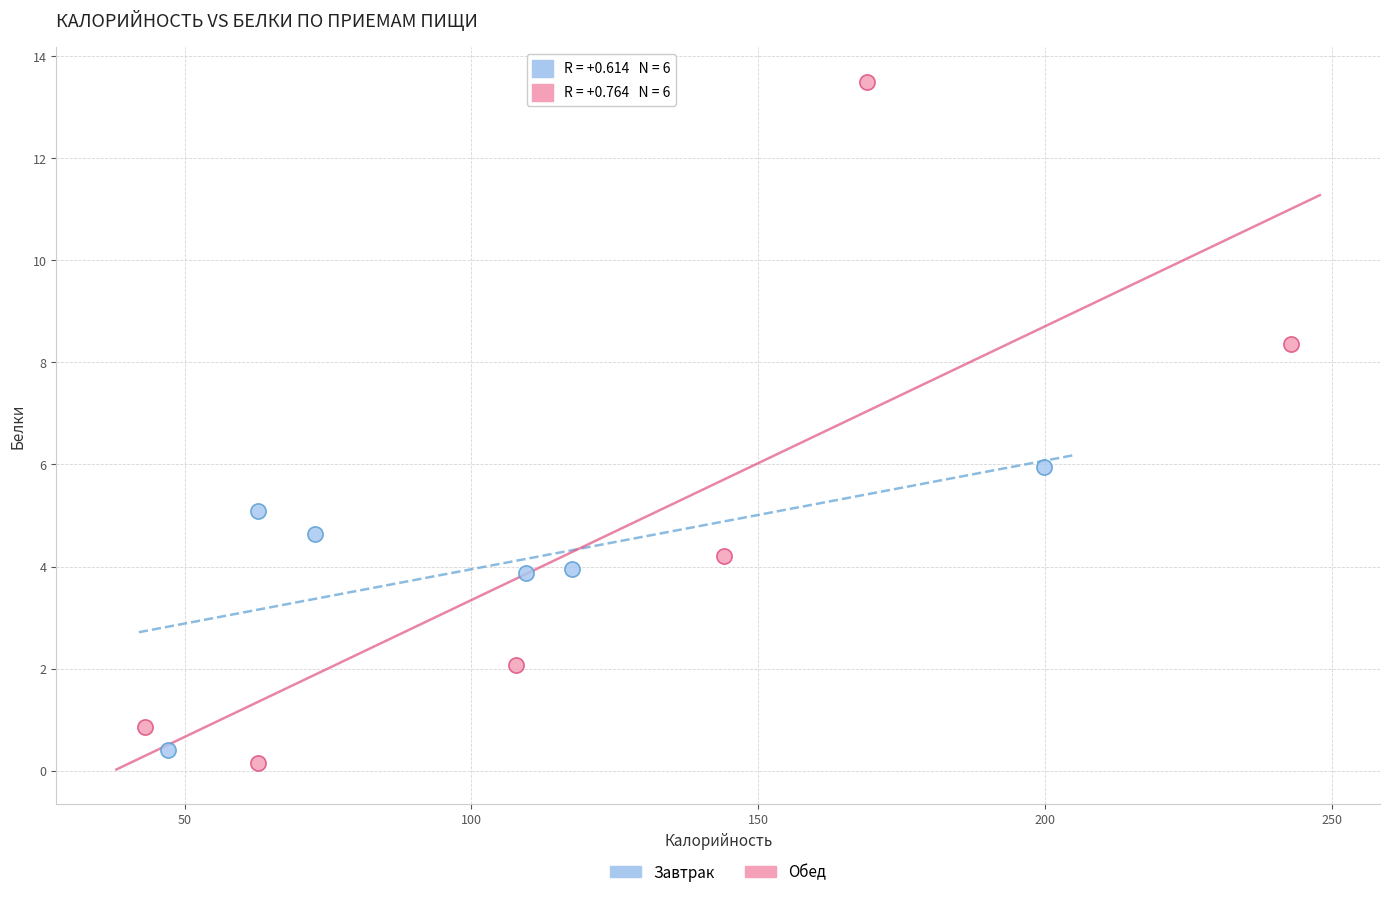

Which series contains the highest Y value?

Обед